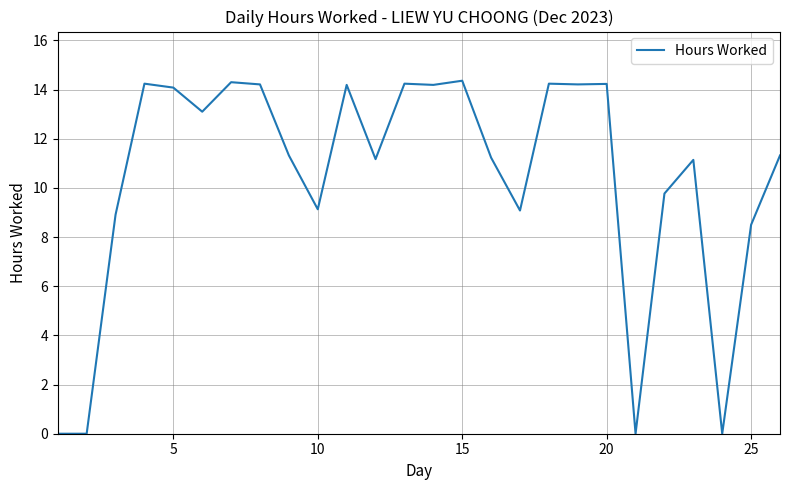

What is the difference between the maximum and minimum values?

14.4